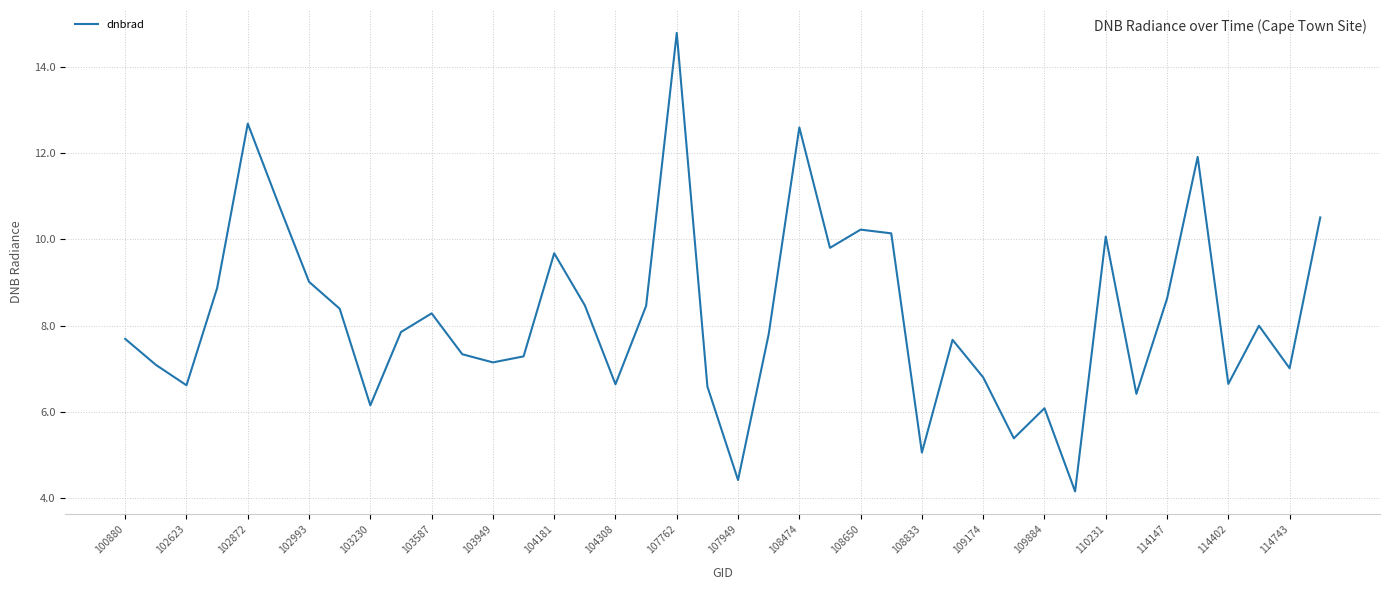

What is the difference between the maximum and minimum values?

10.6